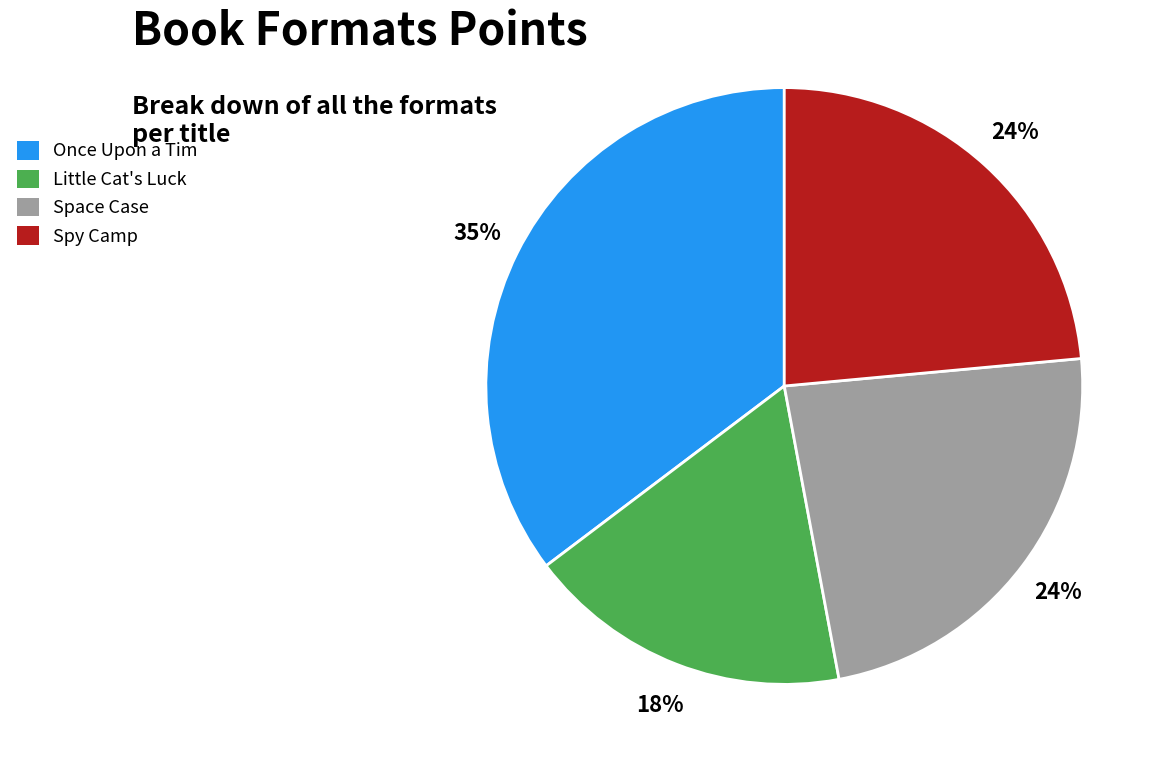

Which slice is the smallest?

Little Cat's Luck